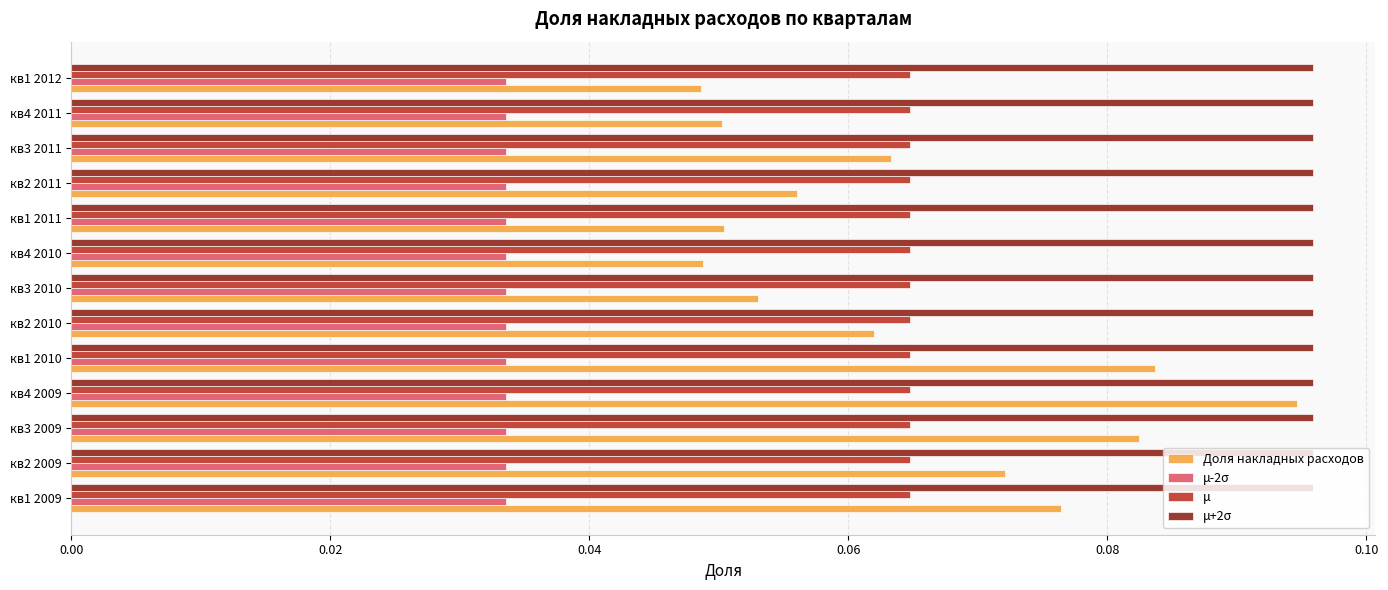

The value of μ at кв2 2010 is 0.0. True or false?

False